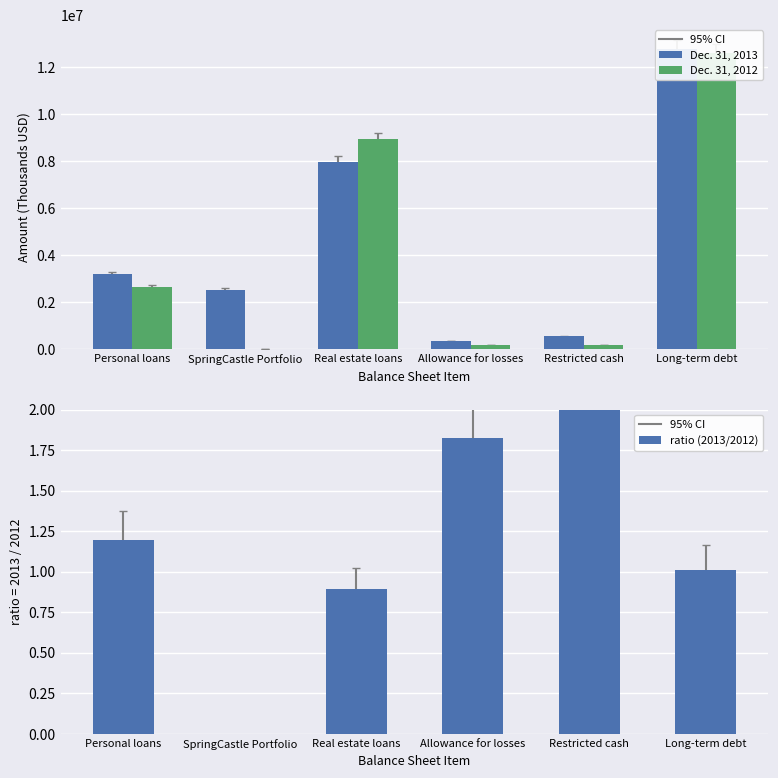

What is the greatest value displayed?

12769036.0